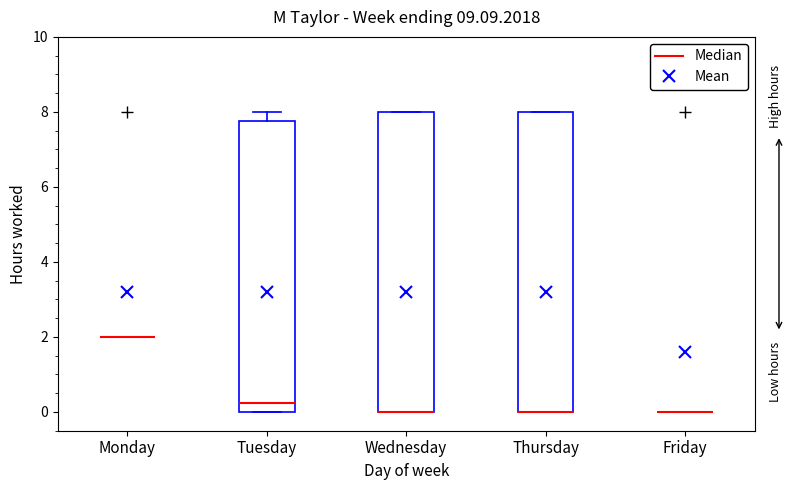

Reading left to right, read every box against the y-axis: the position of its median line, the range the box covers, and the ends of its whiskers. The values are not printed on the chart, so give them approximately, as read against the axis.

Monday: box collapsed to a line at 2.0, whiskers 2.0 to 2.0
Tuesday: median 0.2, box 0.0 to 7.8, whiskers 0.0 to 8.0
Wednesday: median 0.0 (drawn on the box's lower edge), box 0.0 to 8.0, whiskers 0.0 to 8.0
Thursday: median 0.0 (drawn on the box's lower edge), box 0.0 to 8.0, whiskers 0.0 to 8.0
Friday: box collapsed to a line at 0.0, whiskers 0.0 to 0.0